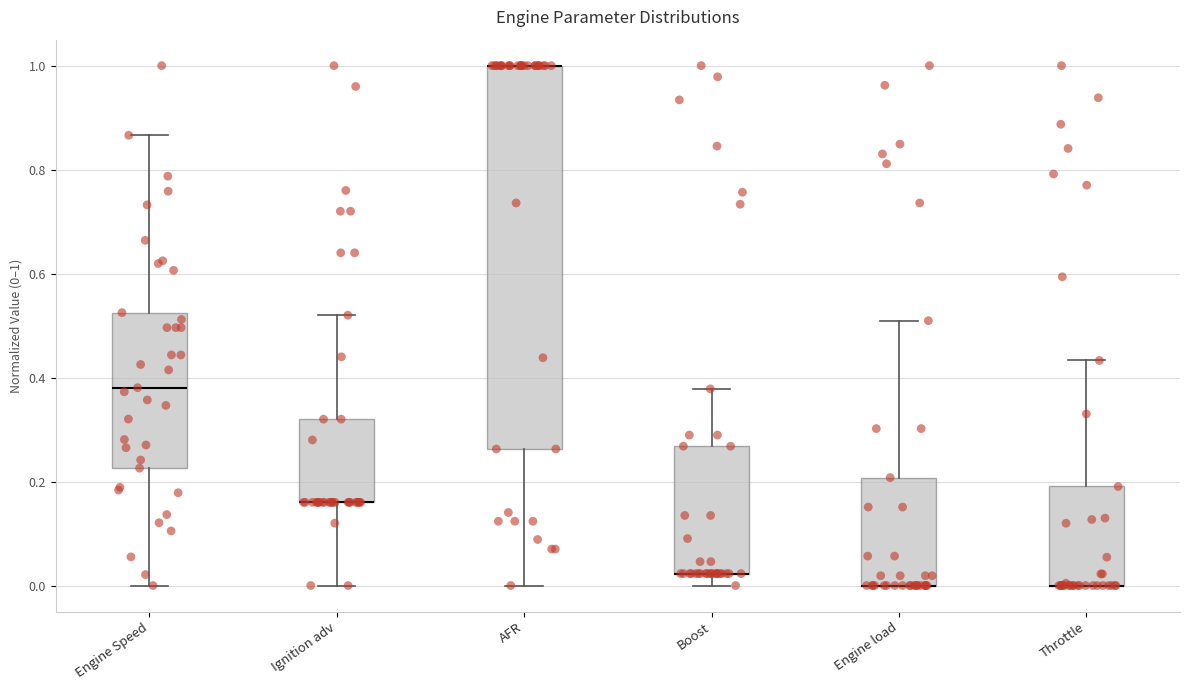

Reading left to right, transcribe this box plot: for each box, give where its median line is, the range the box spans, and where its two whiskers end, as read against the y-axis. The values are not printed on the chart, so give them approximately, as read against the axis.

Engine Speed: median 0.38, box 0.22 to 0.52, whiskers 0.00 to 0.86
Ignition adv: median 0.16 (drawn on the box's lower edge), box 0.16 to 0.32, whiskers 0.00 to 0.52
AFR: median 1.00 (drawn on the box's upper edge), box 0.26 to 1.00, whiskers 0.00 to 1.00
Boost: median 0.02 (drawn on the box's lower edge), box 0.02 to 0.26, whiskers 0.00 to 0.38
Engine load: median 0.00 (drawn on the box's lower edge), box 0.00 to 0.20, whiskers 0.00 to 0.50
Throttle: median 0.00 (drawn on the box's lower edge), box 0.00 to 0.20, whiskers 0.00 to 0.44